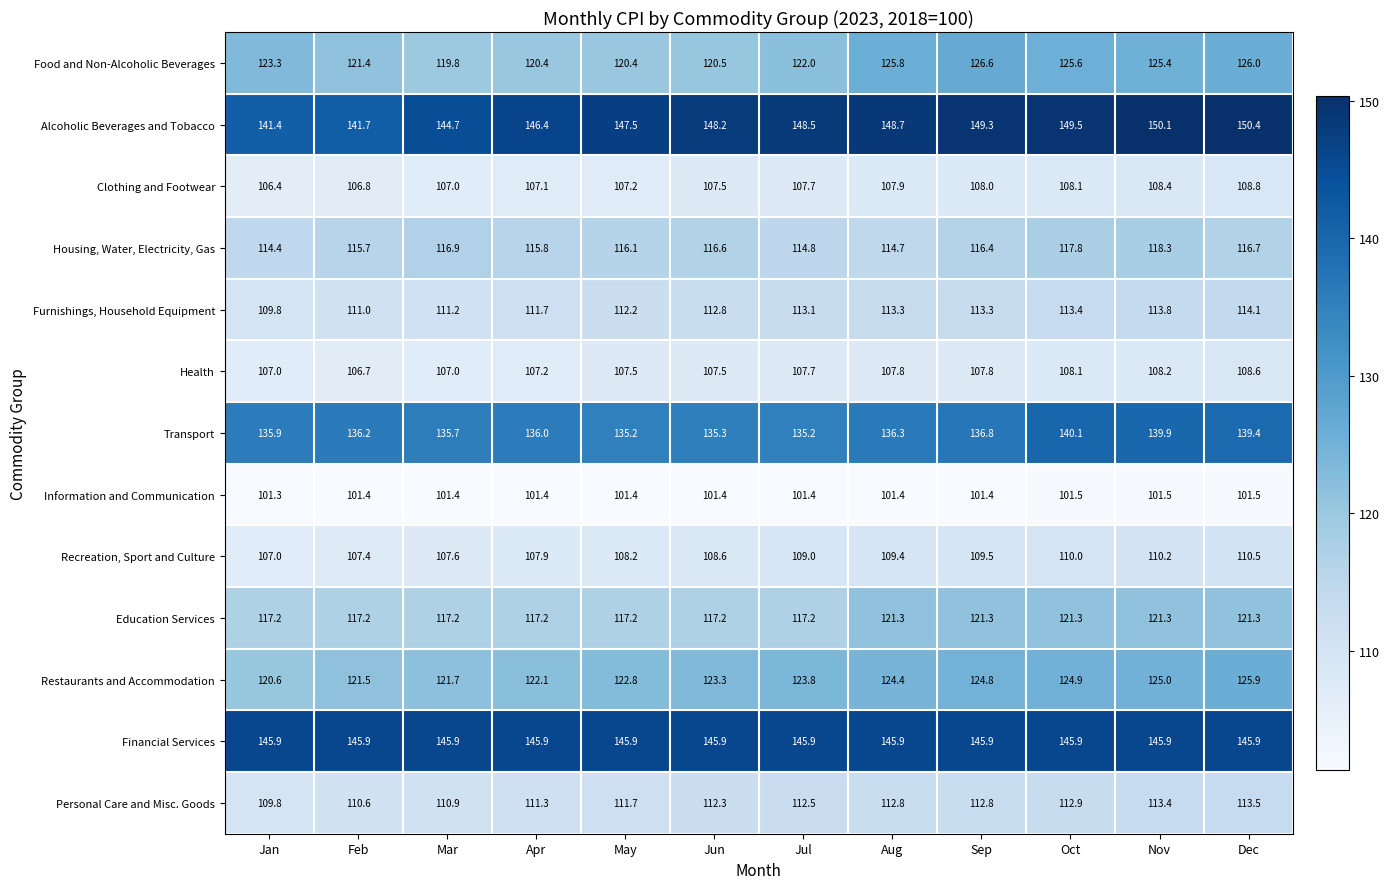

How many distinct data groups are displayed?

13